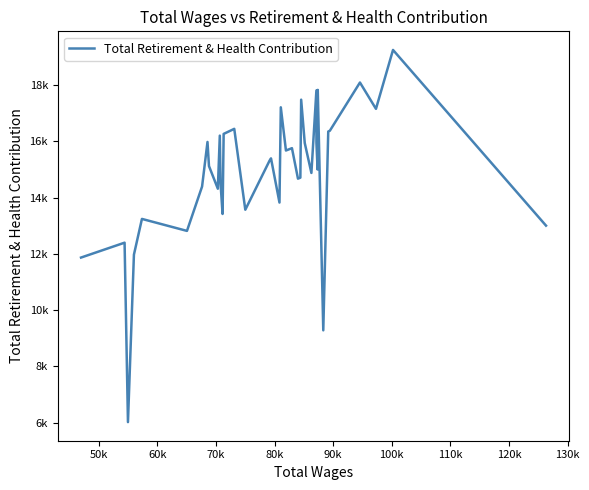

True or false: the data has more than 0 interior local peaks.

True